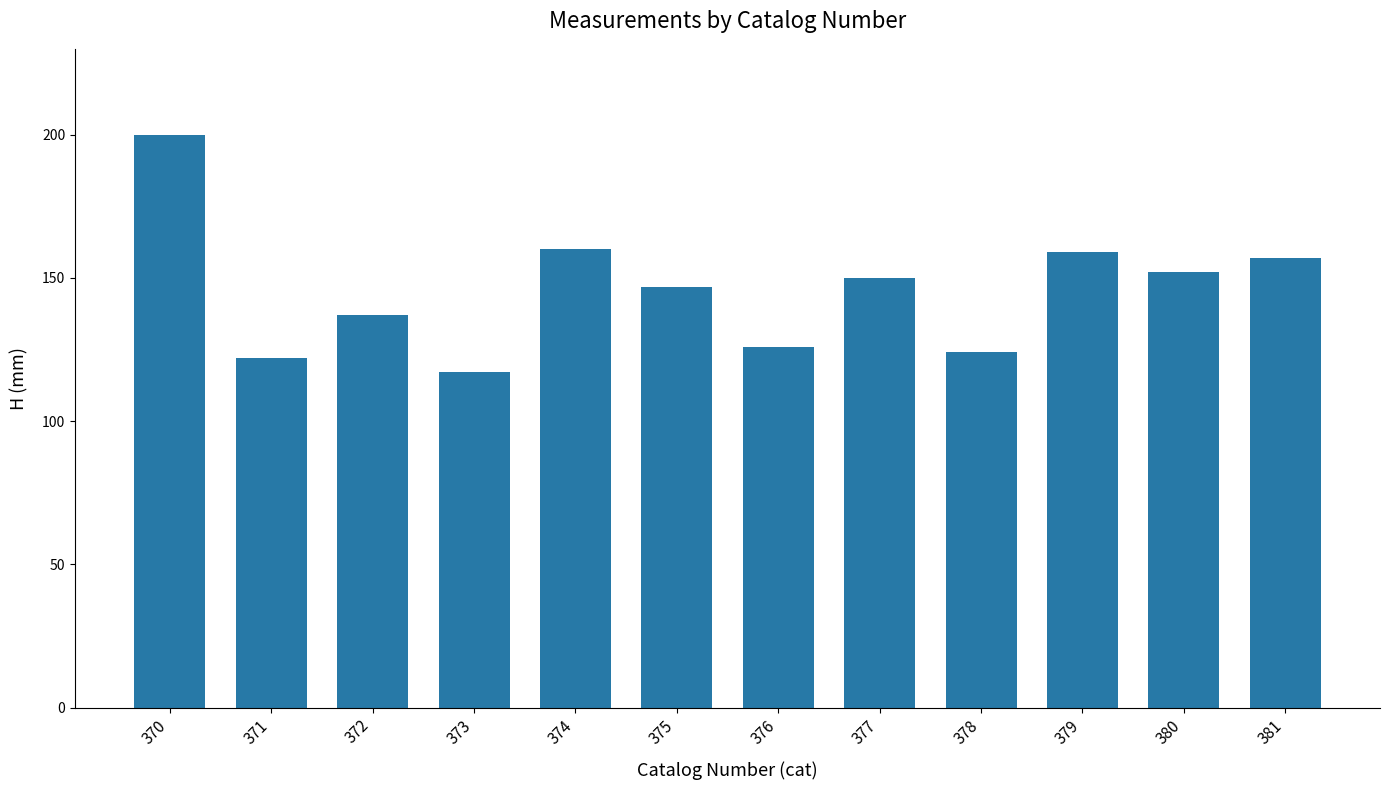

What is the difference between the maximum and minimum values?

83